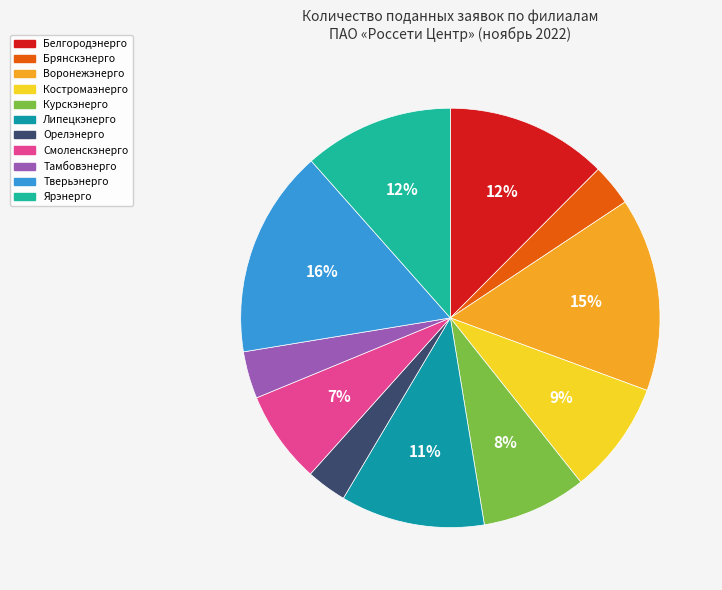

How many slices are in this pie chart?

11